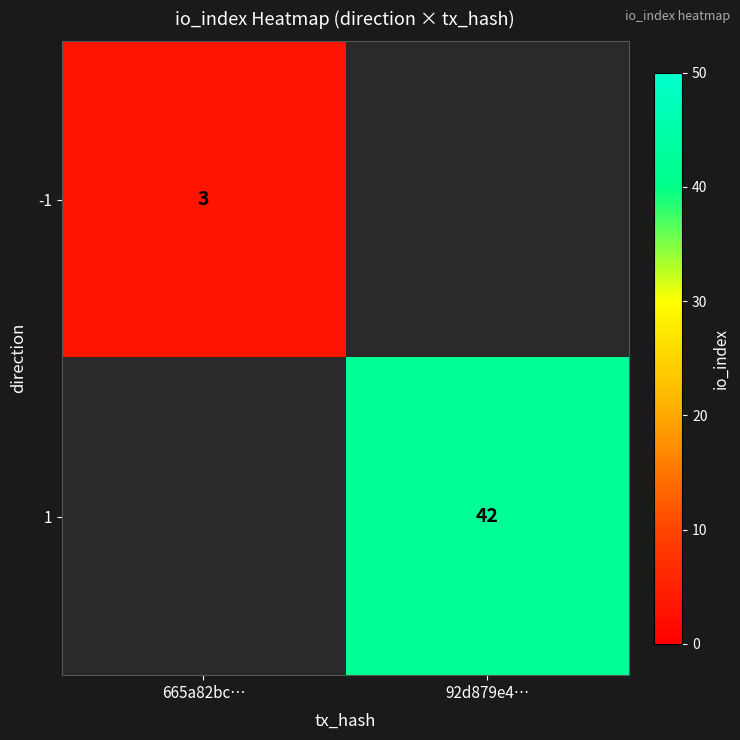

What is the minimum value shown in the chart?

3.0